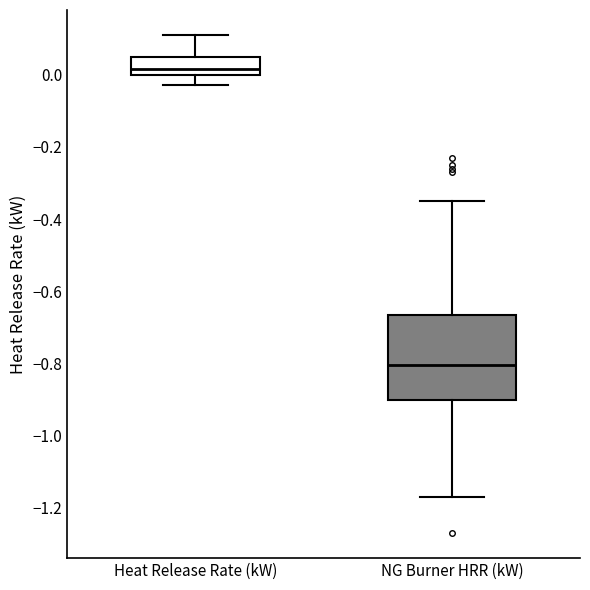

Reading left to right, transcribe this box plot: for each box, give where its median line is, the range the box spans, and where its two whiskers end, as read against the y-axis. The values are not printed on the chart, so give them approximately, as read against the axis.

Heat Release Rate (kW): median 0.02, box 0.00 to 0.06, whiskers -0.02 to 0.12
NG Burner HRR (kW): median -0.80, box -0.90 to -0.66, whiskers -1.16 to -0.34